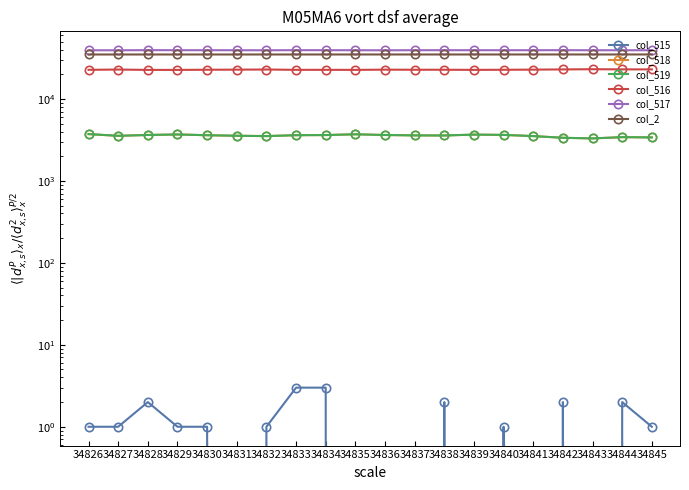

The value of col_518 at 34834 is 6480. True or false?

False